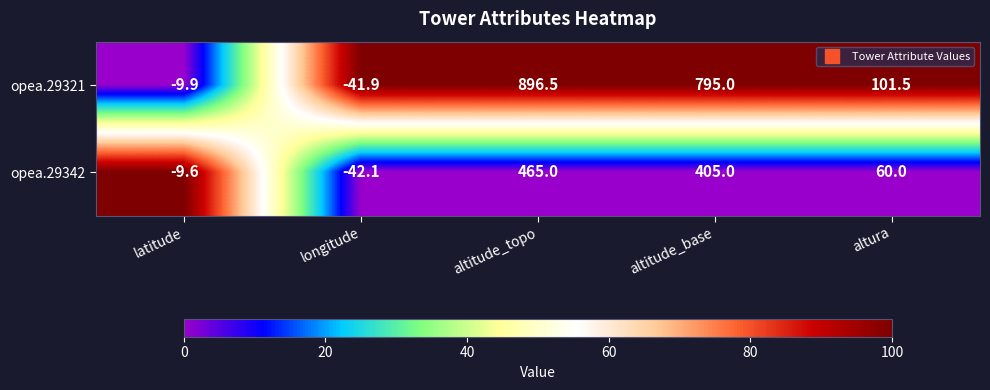

What is the average value of the opea.29342 series?

175.7